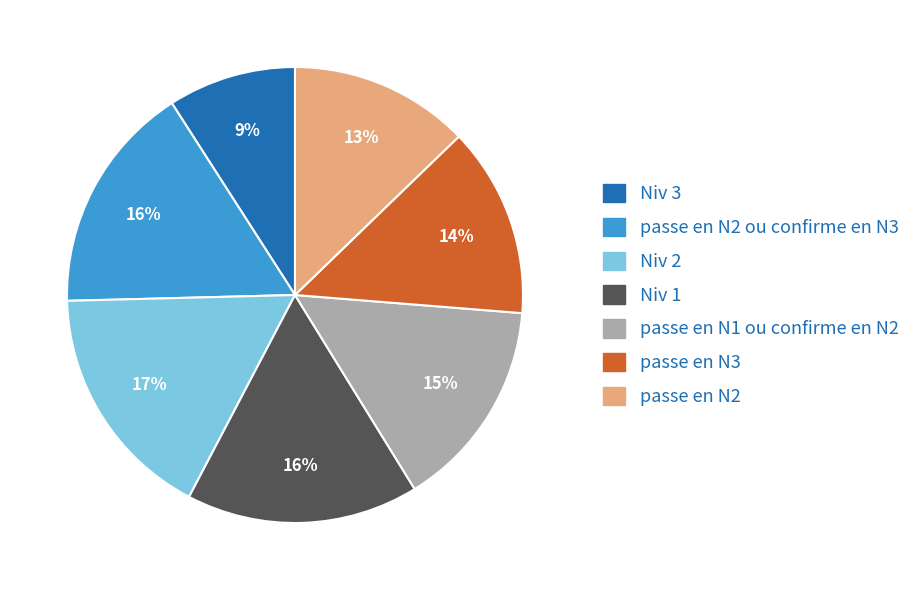

To the nearest percent, what is the difference between the largest and smallest slice percentages?

8%